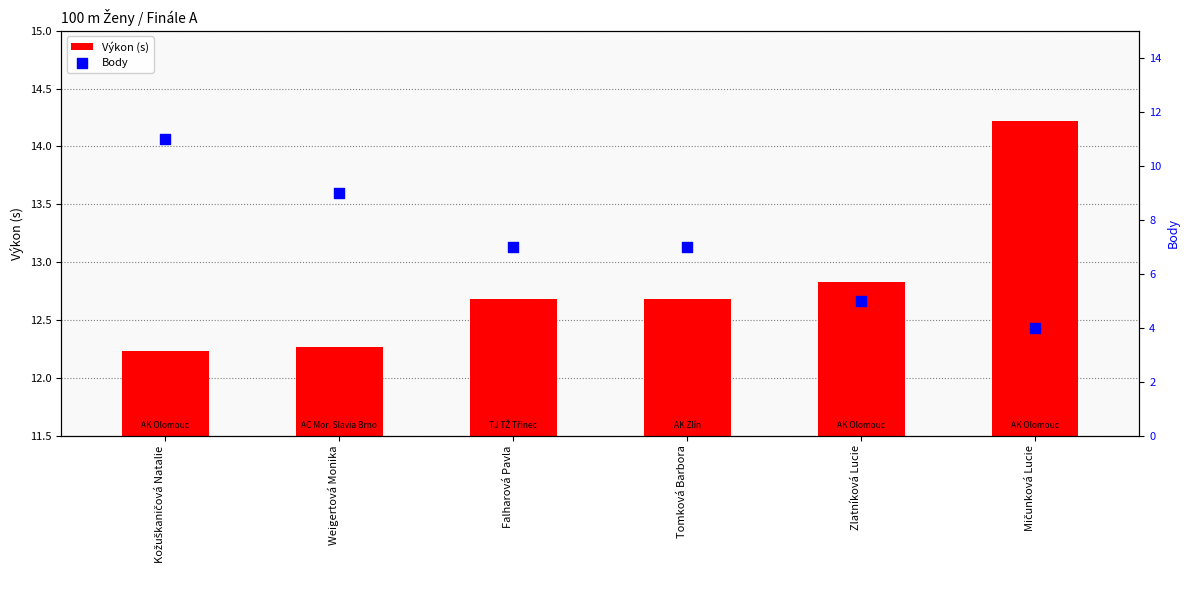

Which series contains the highest Y value?

Výkon (s)